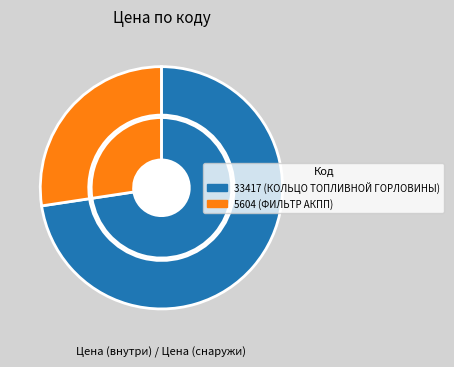

How many slices are in this pie chart?

2